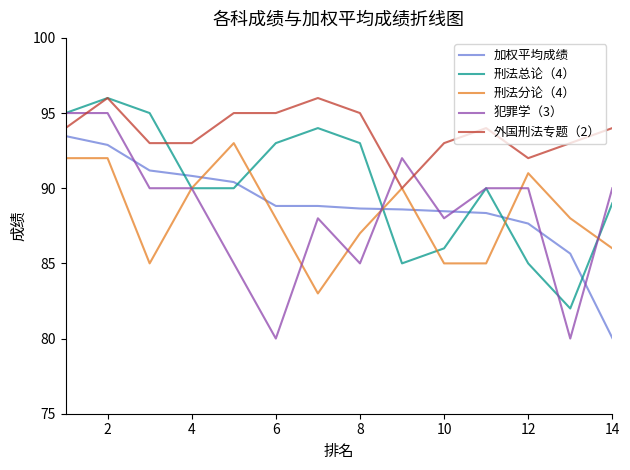

What is the sum of all 犯罪学（3） values?

1238.0